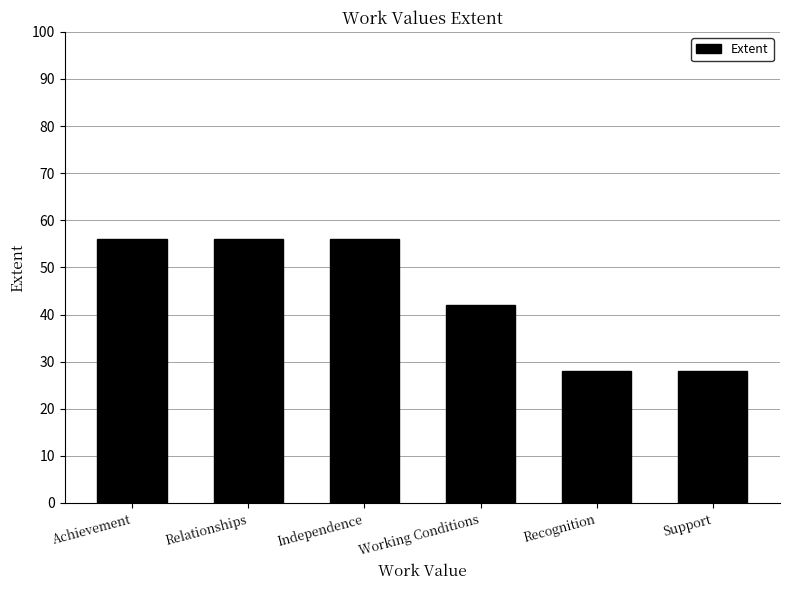

What is the label of the 5th bar from the left?

Recognition